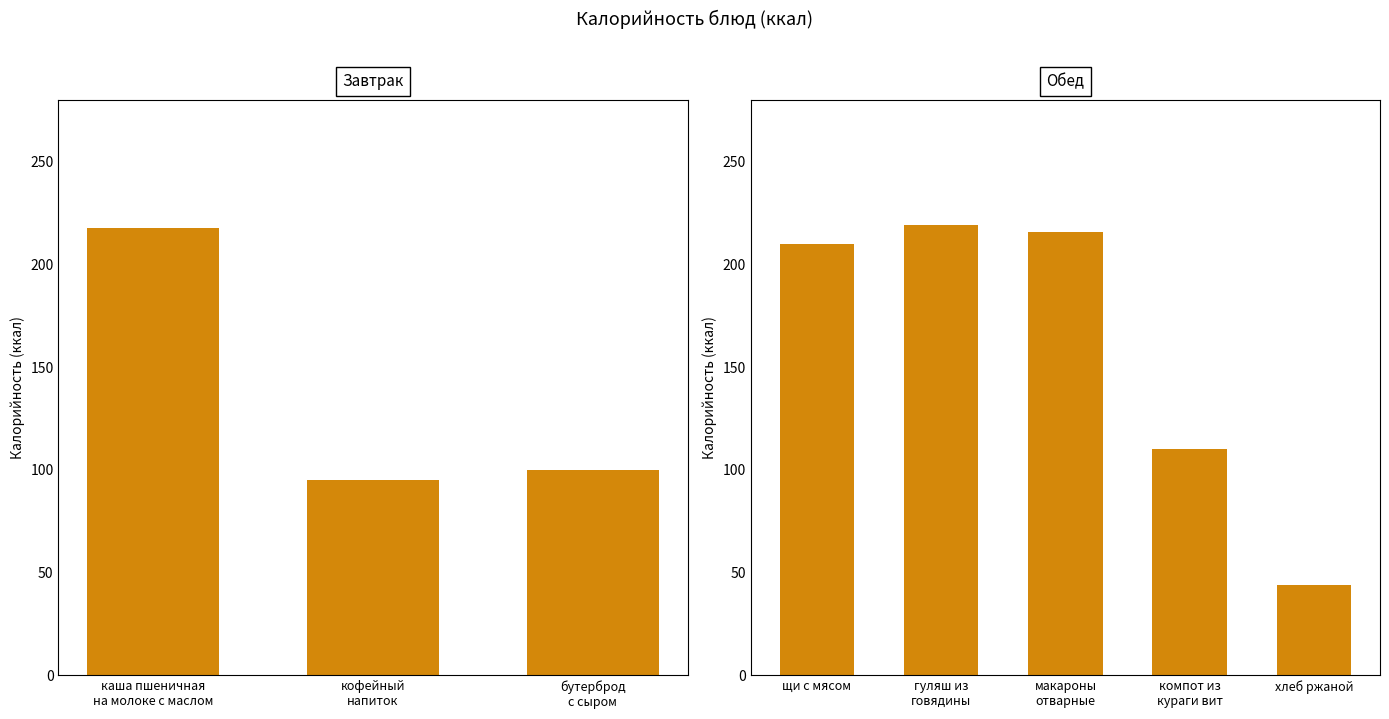

The value at щи с мясом is 210.0. True or false?

True